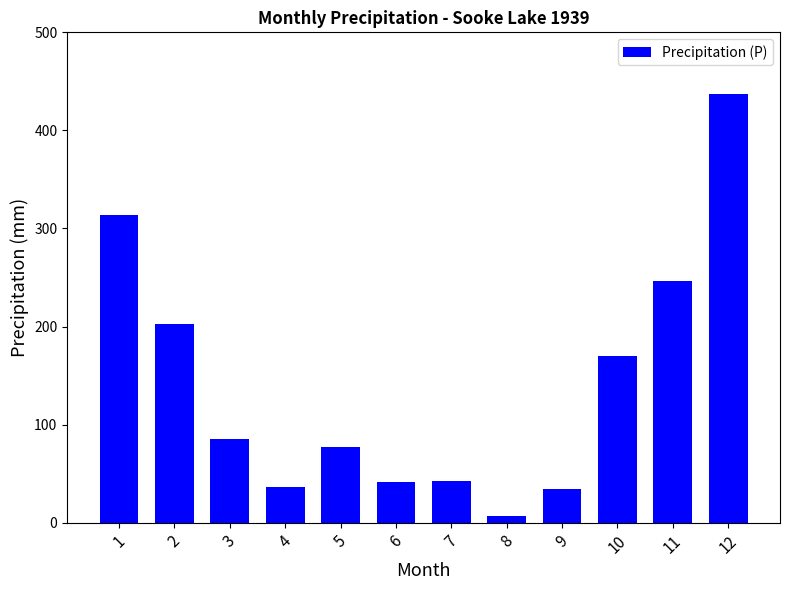

What is the sum of the values at 6 and 4?

77.3